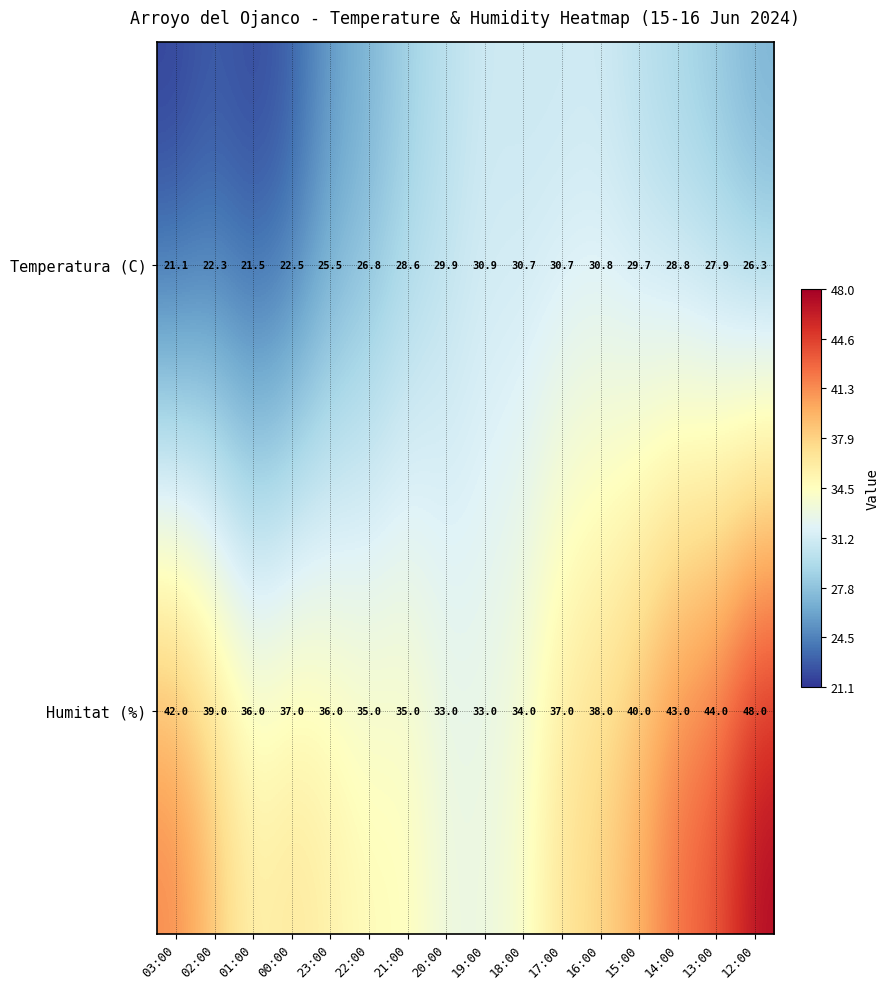

The Temperatura (C) series shows 7.8 at 03:00. True or false?

False